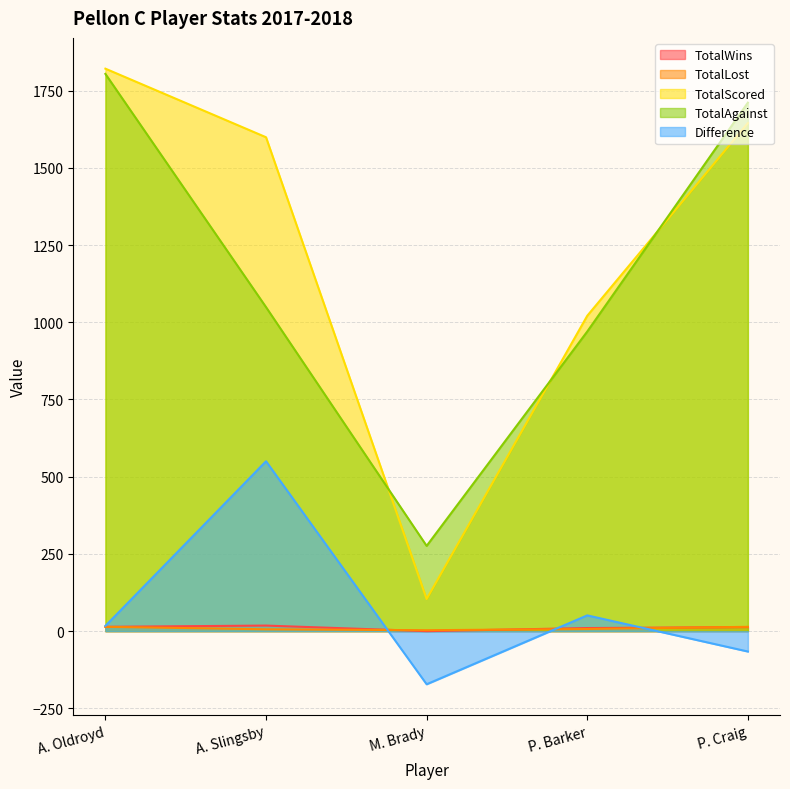

What is the sum of all TotalScored values?

6190